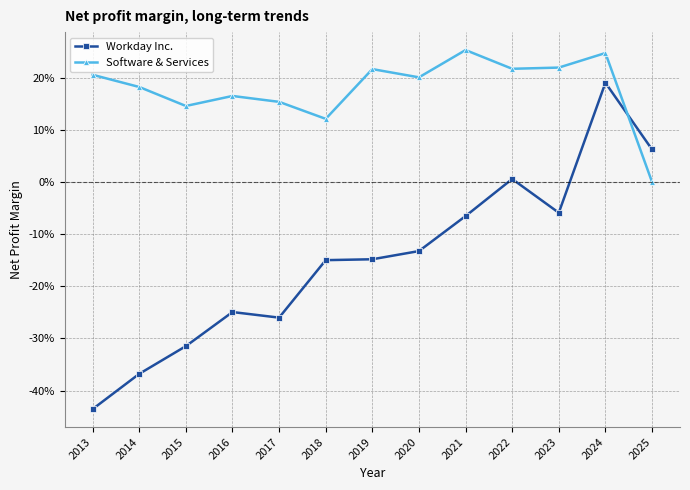

Is this an area chart (filled region under the line)?

No